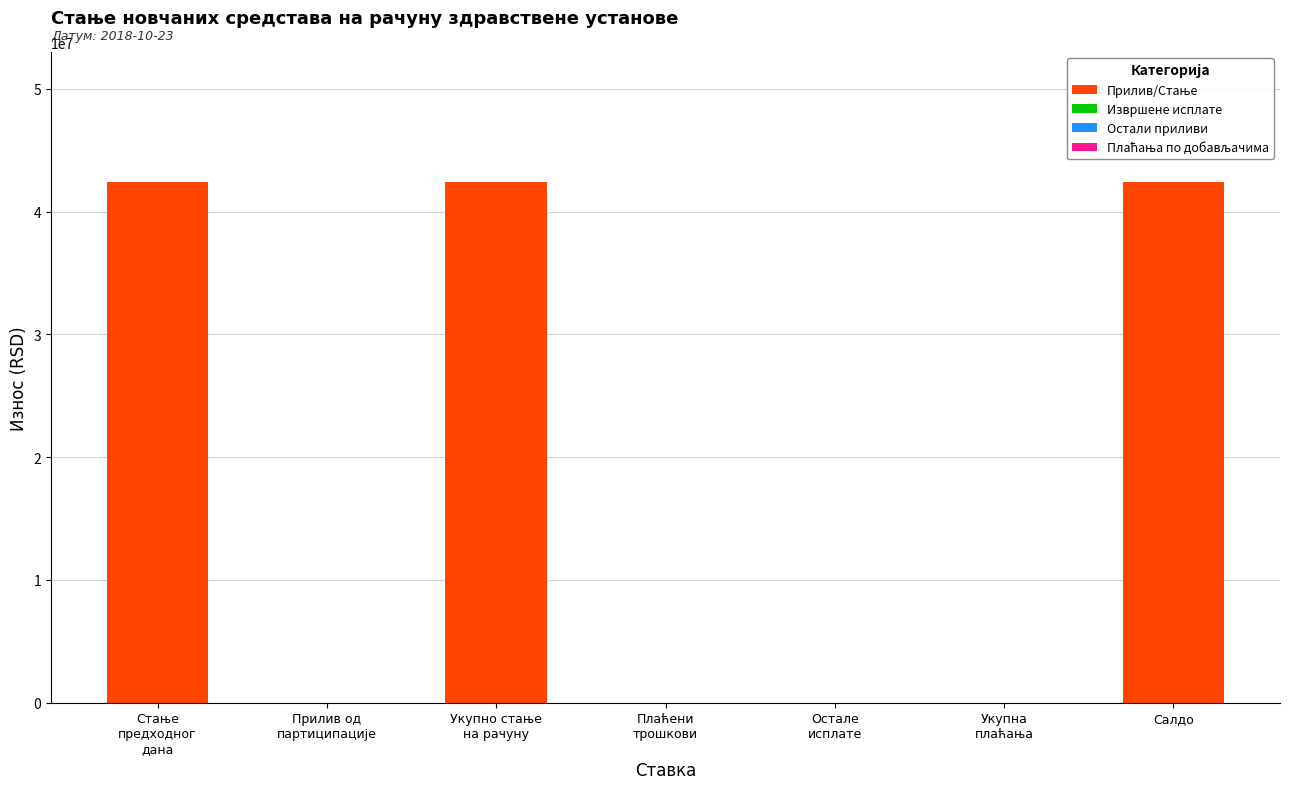

The chart shows a value of 21994551.5 at Салдо. True or false?

False